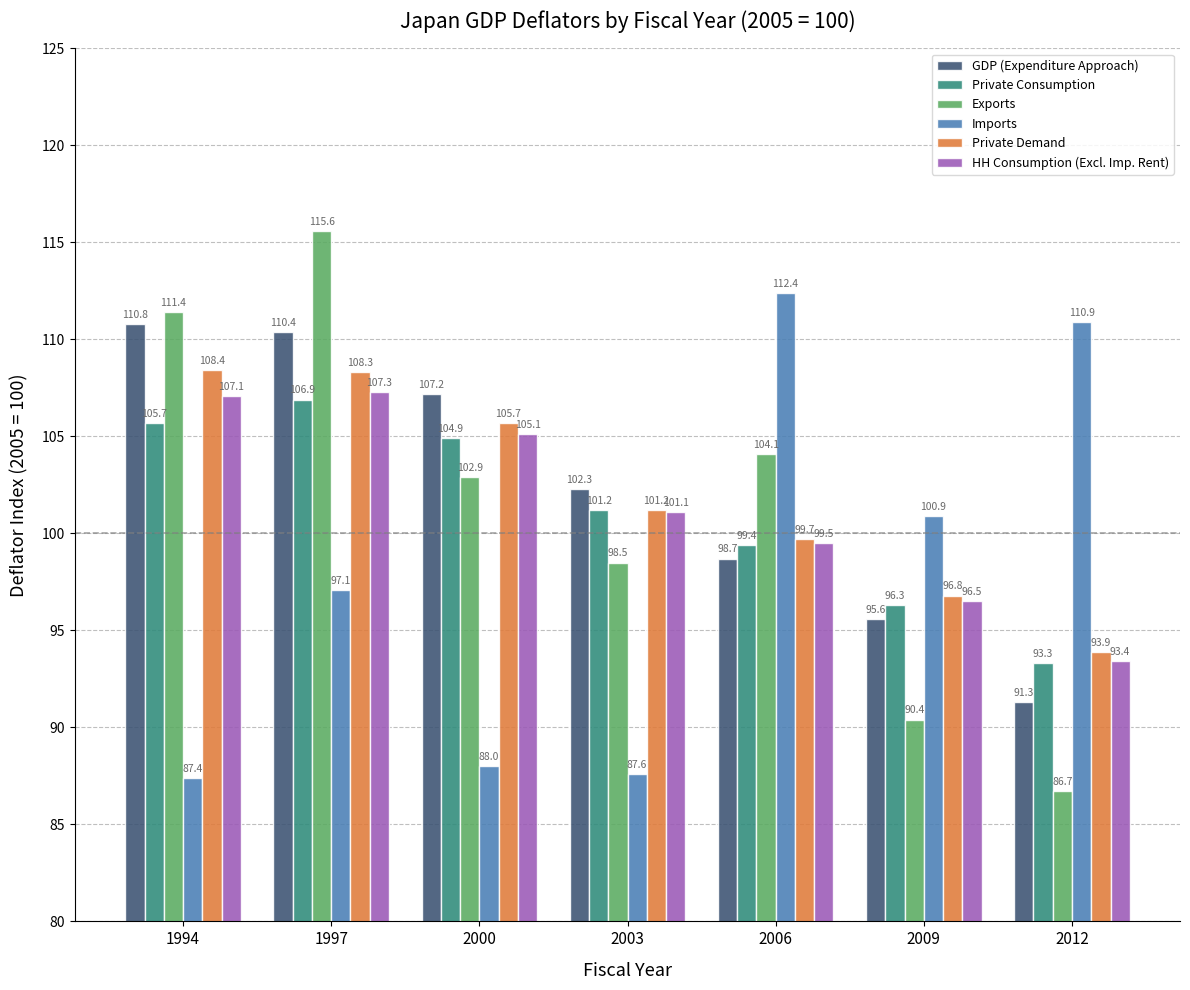

What is the greatest value displayed?

115.6